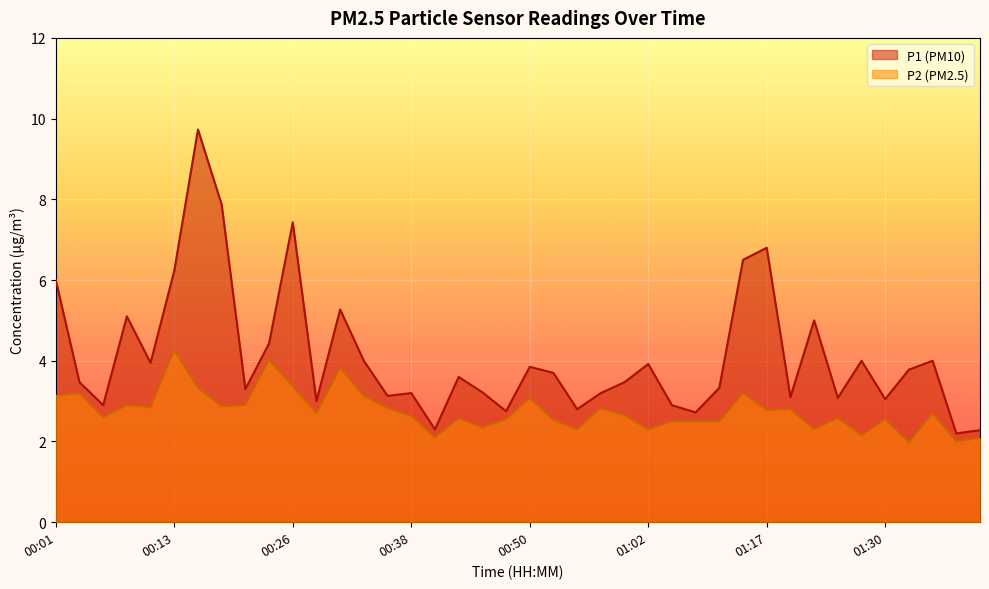

The value of P1 at 00:30 is 5.3. True or false?

True